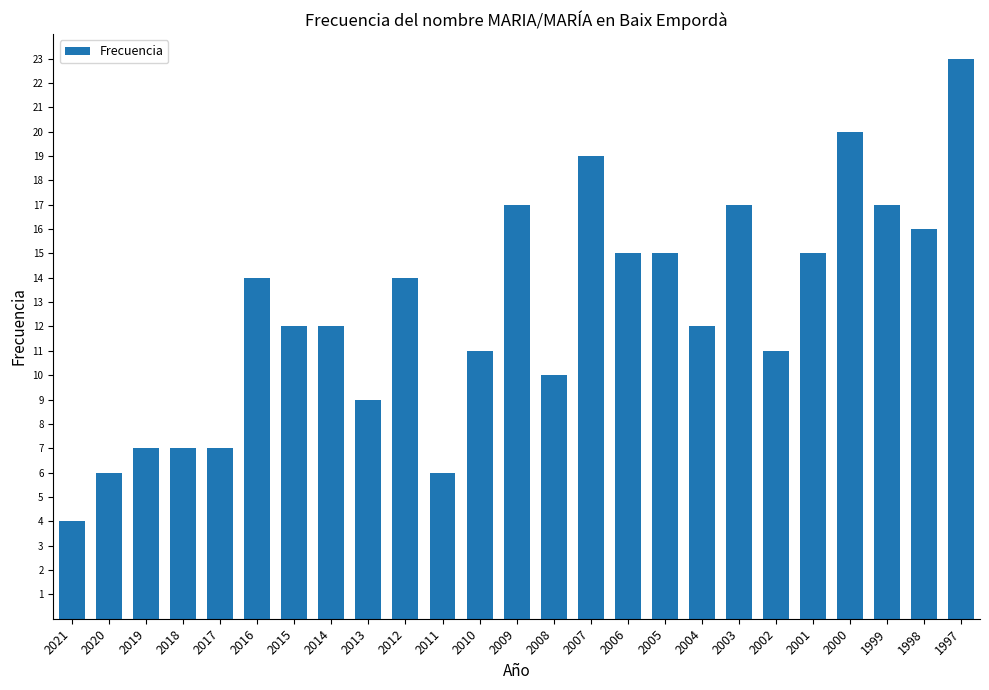

Which has a higher value, 2016 or 2019?

2016